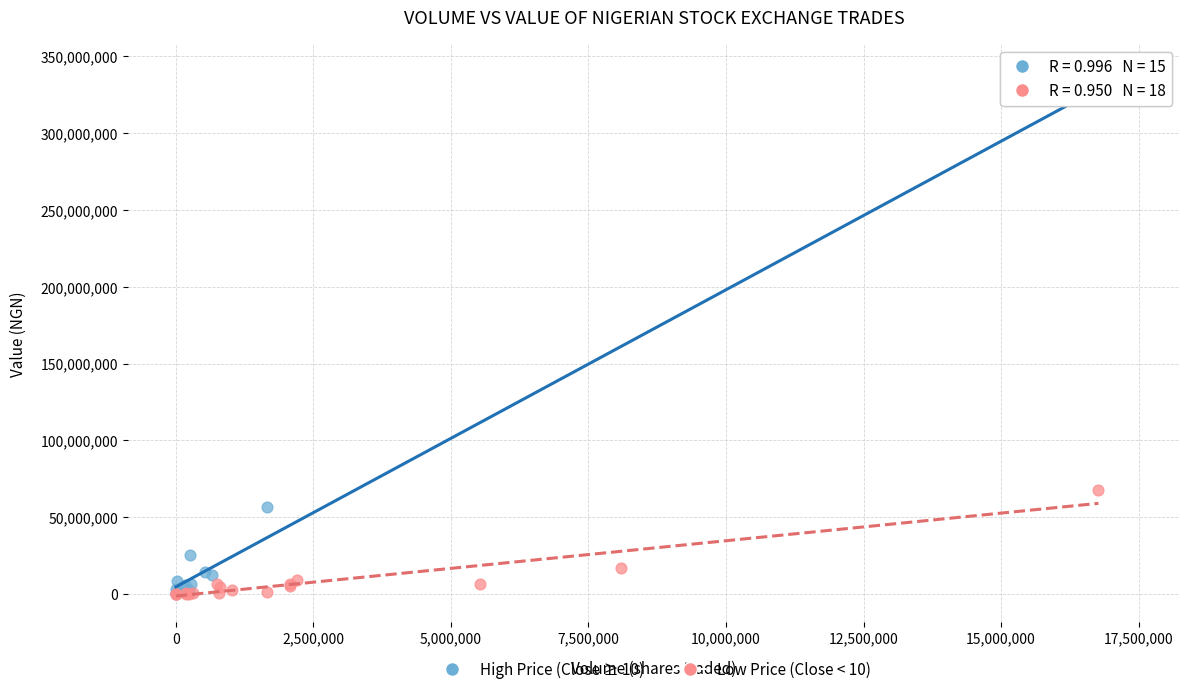

Which series has the largest Y range (max minus min)?

High Price (Close ≥ 10)